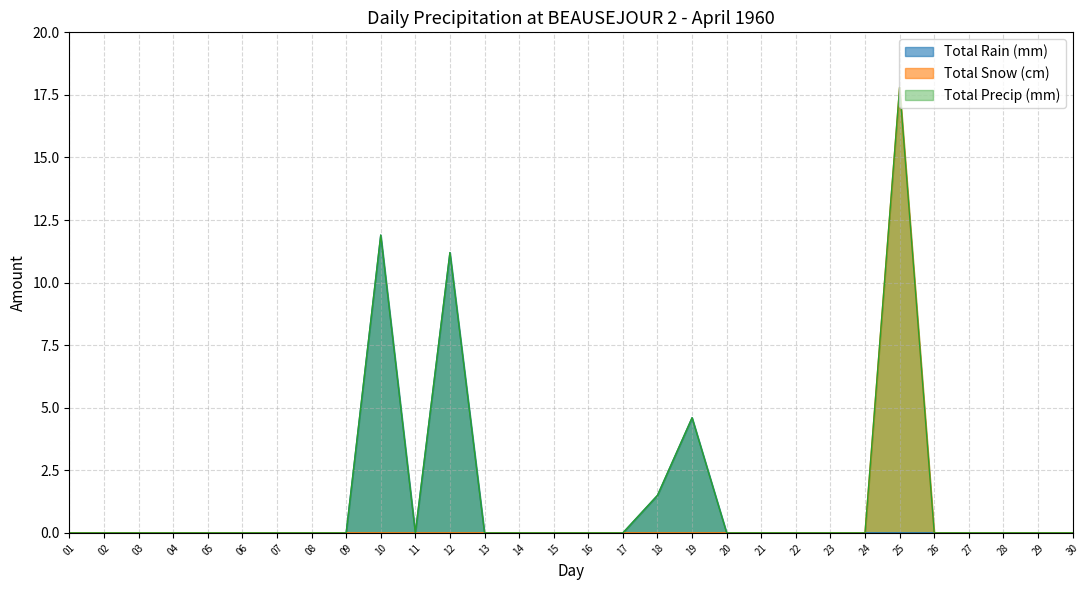

Which series changed the most between 19 and 20?

Total Rain (mm)